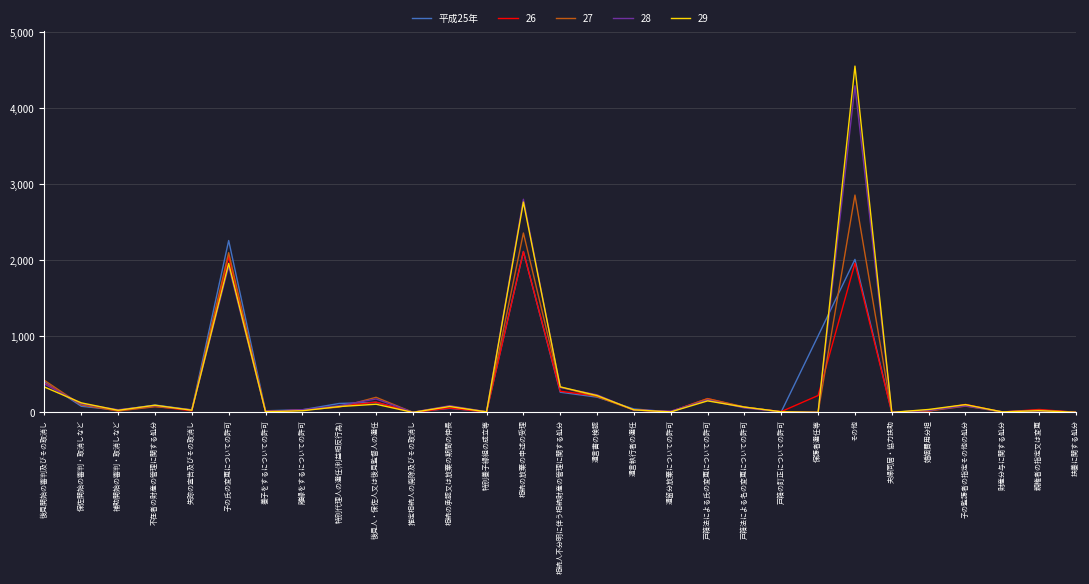

Which category has the highest value in the 29 series?

その他